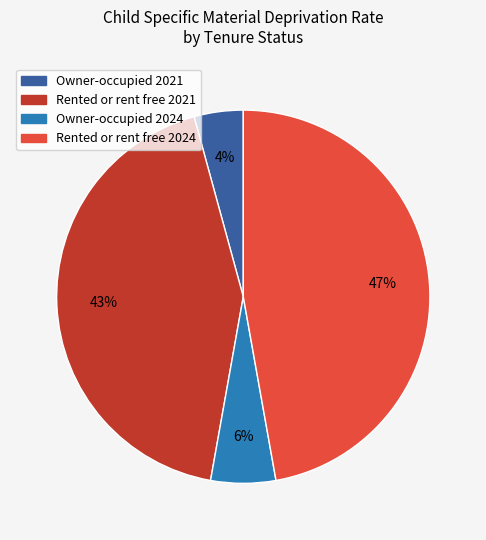

Is the sum of Owner-occupied 2021 and Owner-occupied 2024 greater than half?

No